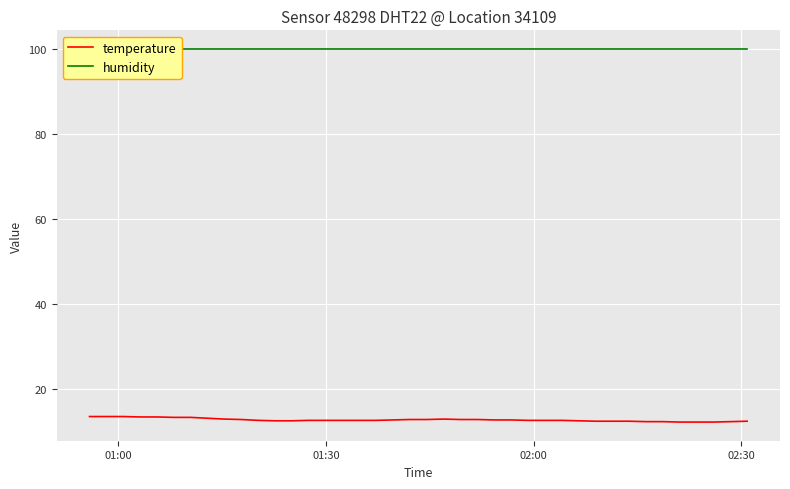

What is the maximum value for temperature?

13.6